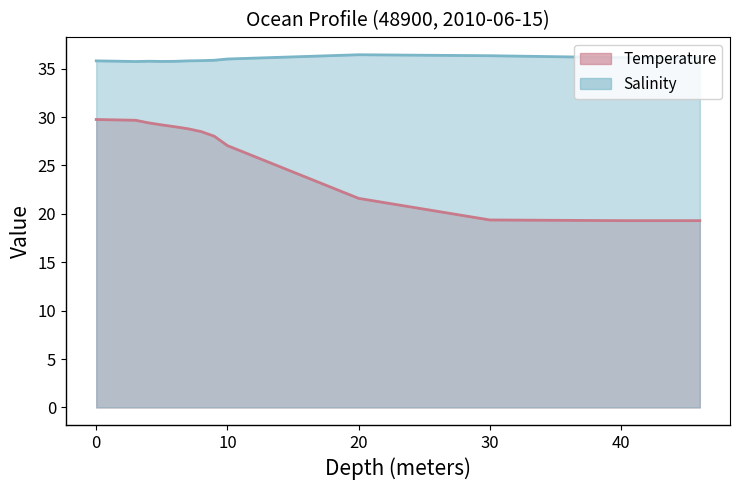

Which series has the widest spread of values?

Temperature